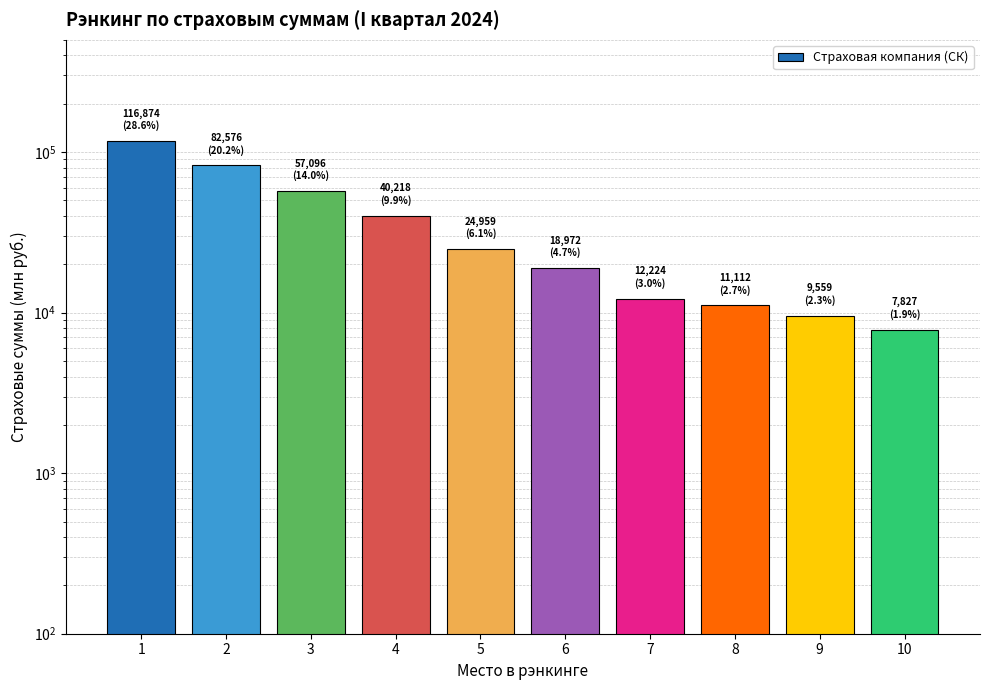

What is the difference between the values at 1 and 8?

105762.3